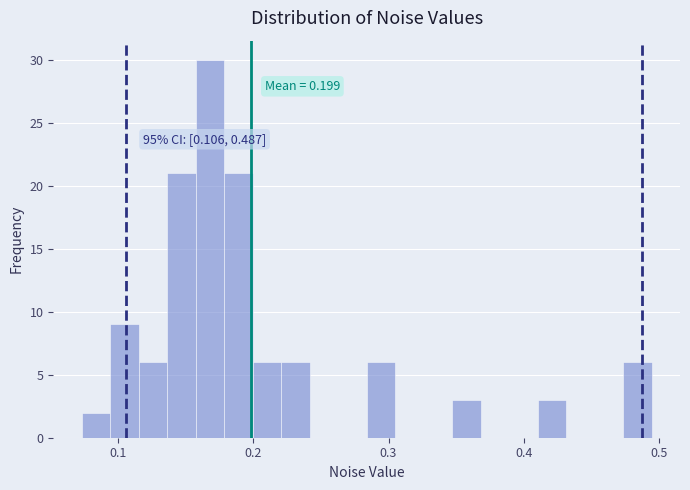

Around what value on the x-axis is the tallest bar? Give the approximate position of its centre, as read against the axis.

0.17